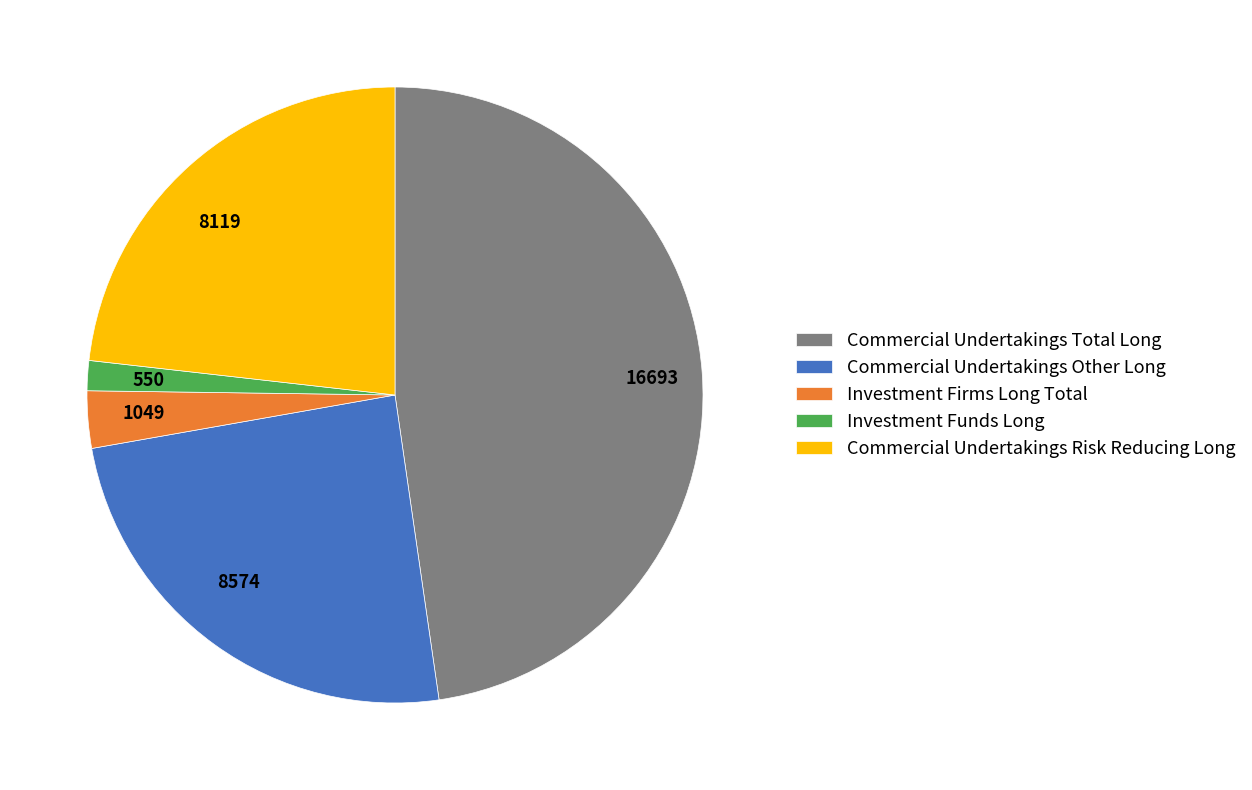

True or false: Commercial Undertakings Other Long accounts for 25% of the total.

True